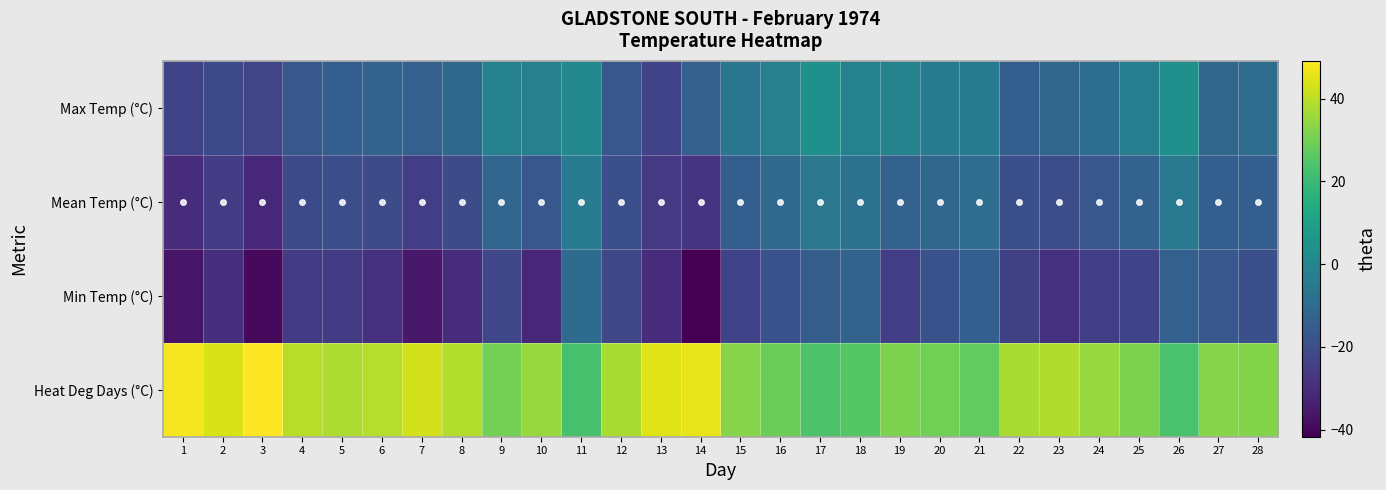

At which label is Heat Deg Days (°C) closest to 35?

10